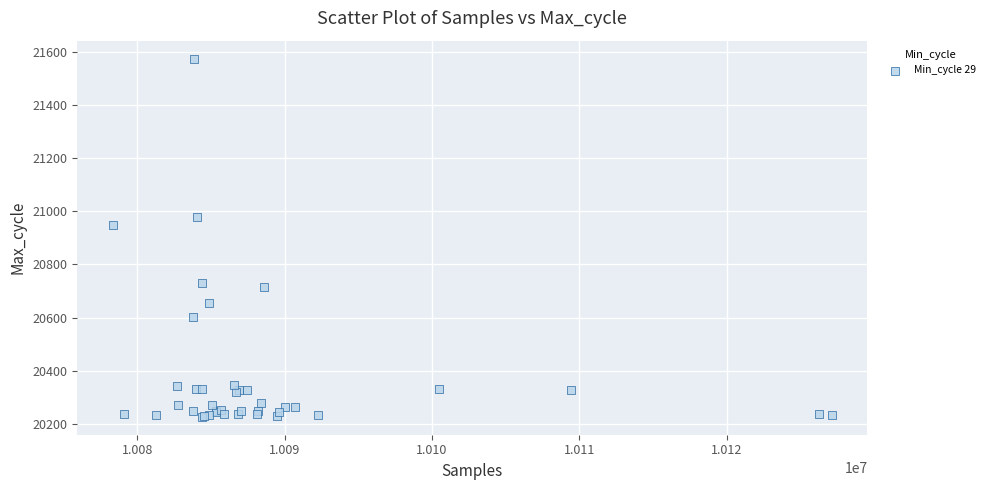

What Y value in the scatter plot is closest to 20900?

20950